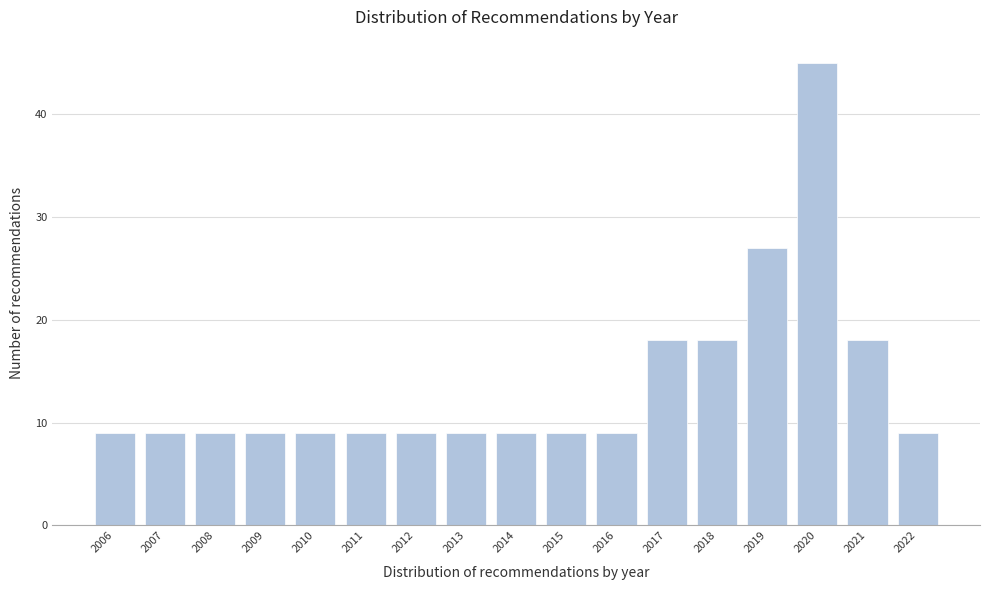

Reading left to right, what are all the values shown in this chart?

2006=9	2007=9	2008=9	2009=9	2010=9	2011=9	2012=9	2013=9	2014=9	2015=9	2016=9	2017=18	2018=18	2019=27	2020=45	2021=18	2022=9